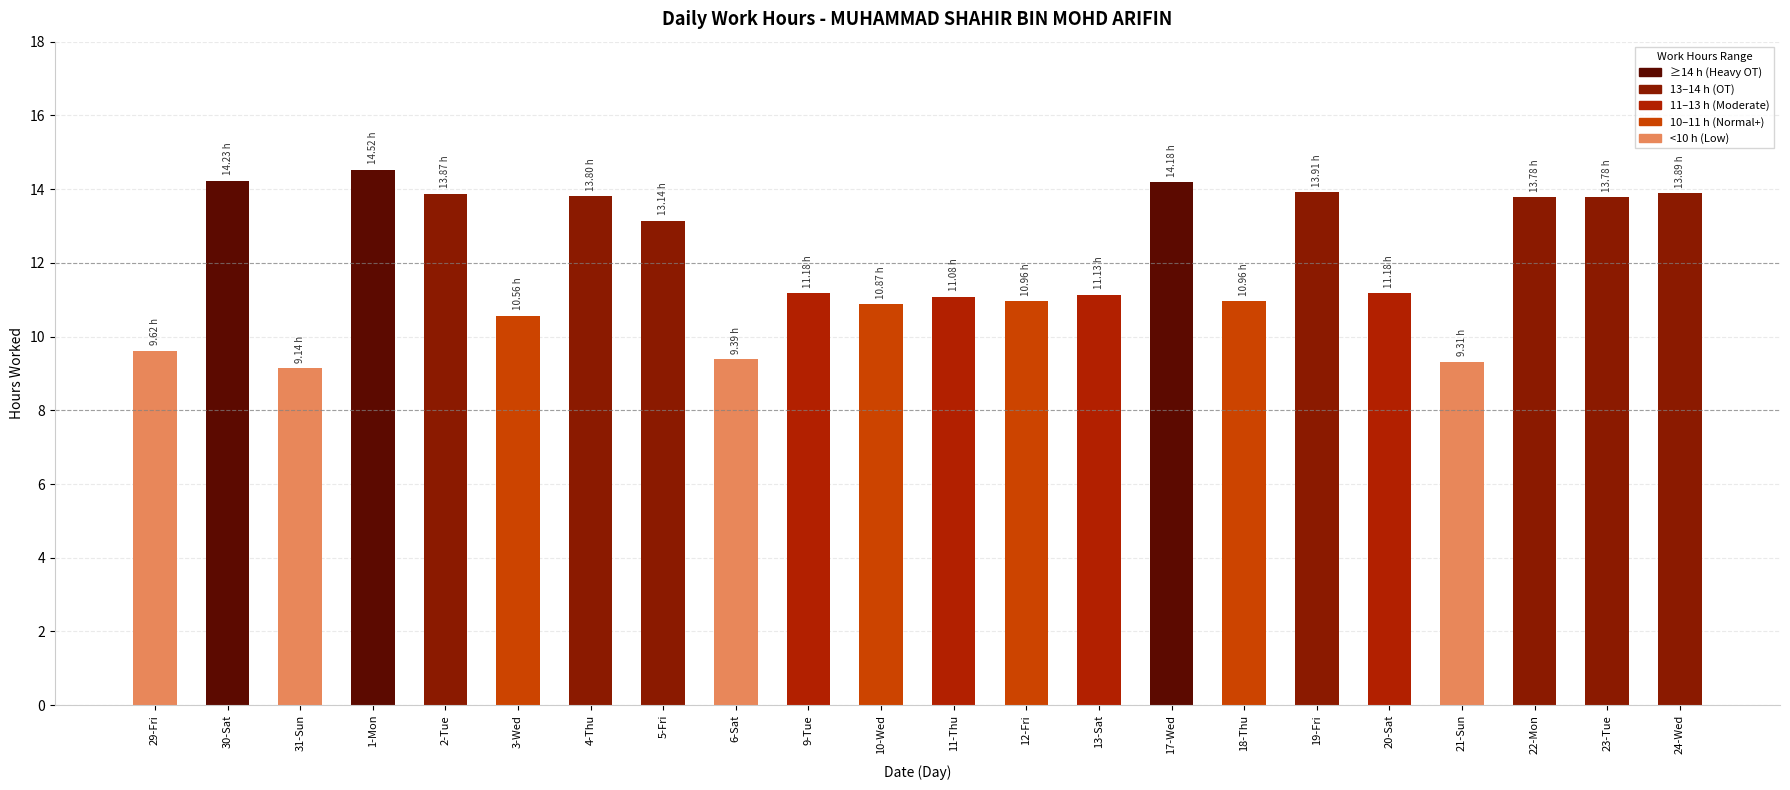

The chart shows a value of 10.6 at 3-Wed. True or false?

True